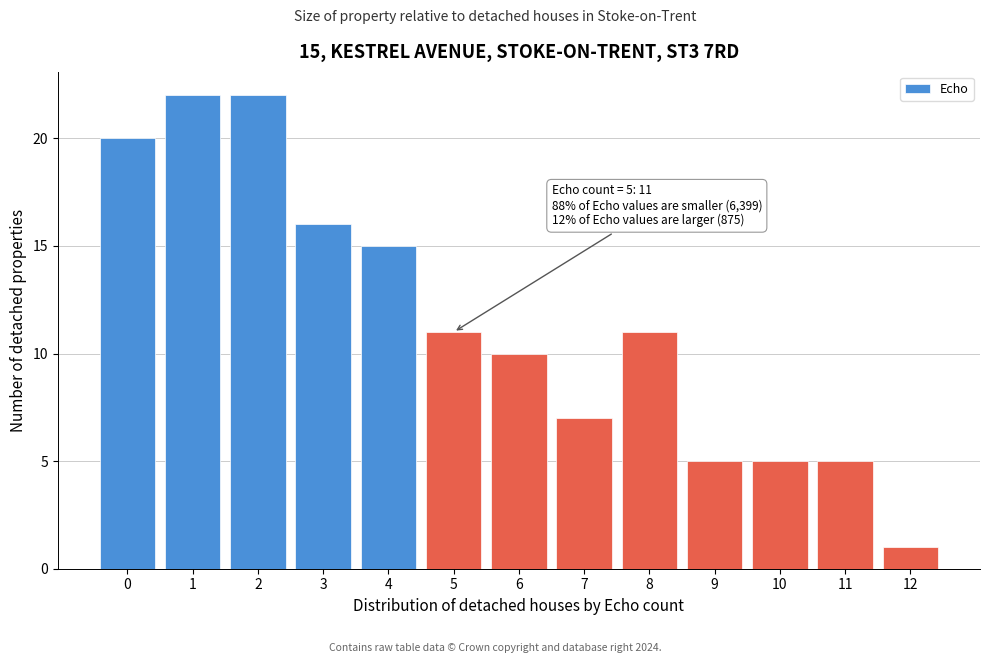

Reading right to left, what are all the values shown in this chart?

1	5	5	5	11	7	10	11	15	16	22	22	20